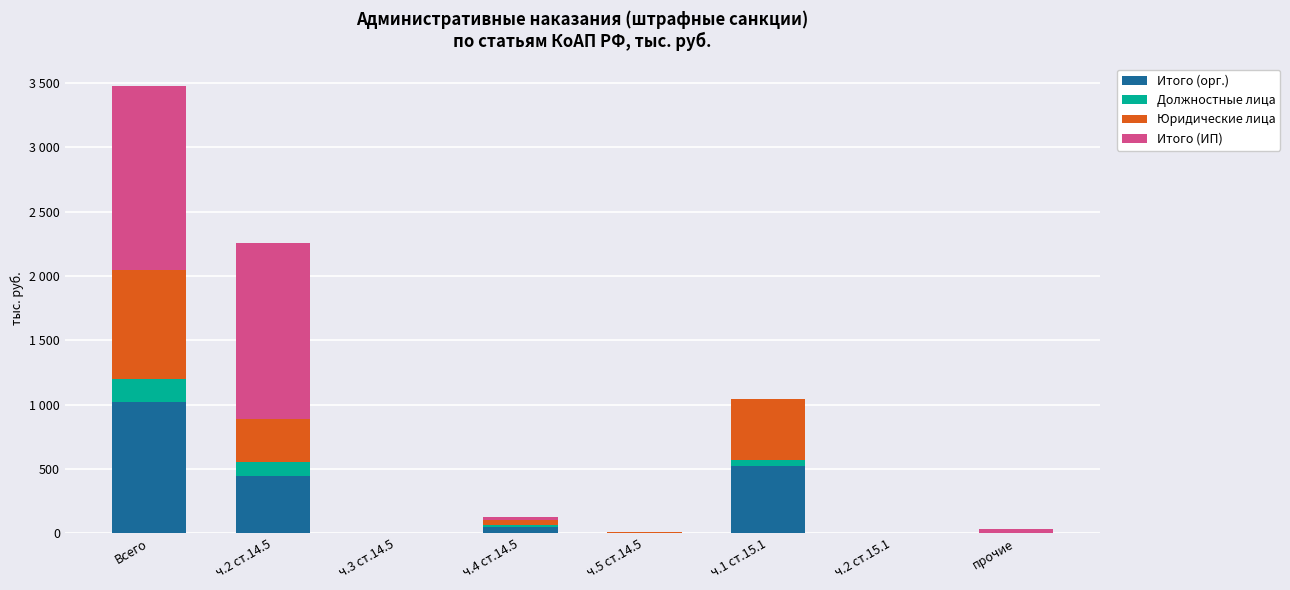

What is the approximate value of Итого (орг.) at ч.1 ст.15.1, to the nearest 10?

520